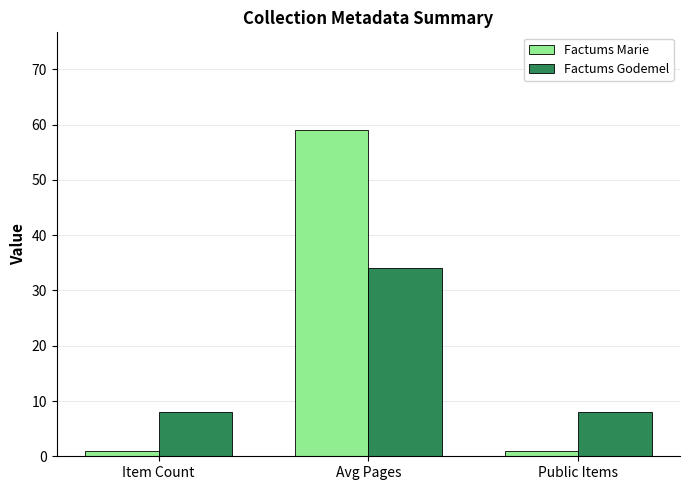

Reading right to left, extract all data points from this chart.

Factums Marie: 1.0	59.0	1.0
Factums Godemel: 8.0	34.1	8.0